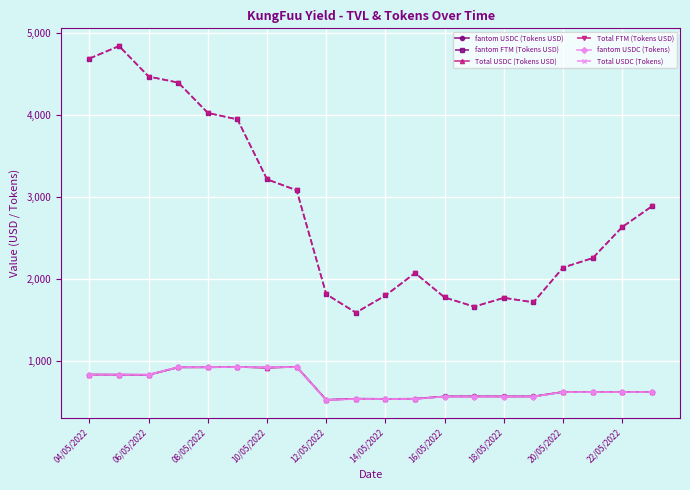

Is this an area chart (filled region under the line)?

No